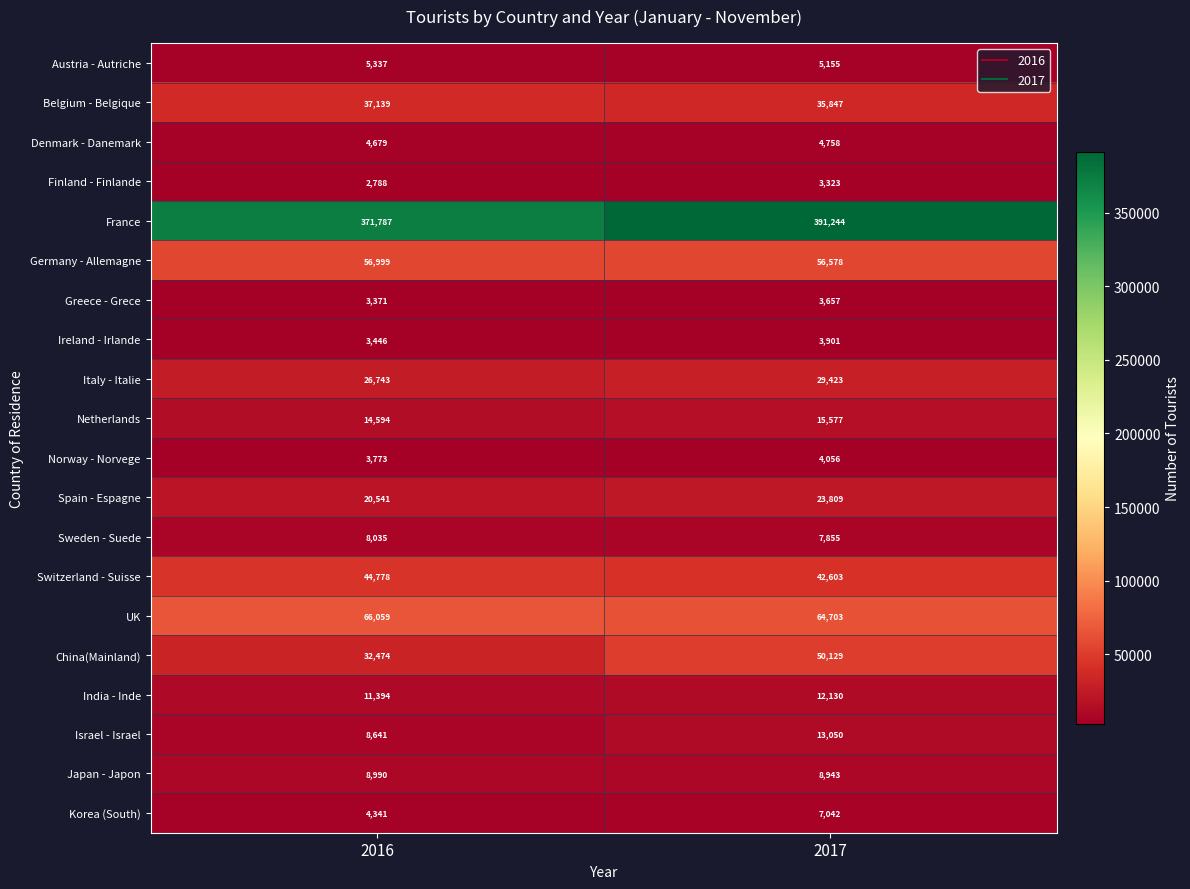

Rank the series by their maximum value, from highest to lowest.

France, UK, Germany - Allemagne, China(Mainland), Switzerland - Suisse, Belgium - Belgique, Italy - Italie, Spain - Espagne, Netherlands, Israel - Israel, India - Inde, Japan - Japon, Sweden - Suede, Korea (South), Austria - Autriche, Denmark - Danemark, Norway - Norvege, Ireland - Irlande, Greece - Grece, Finland - Finlande